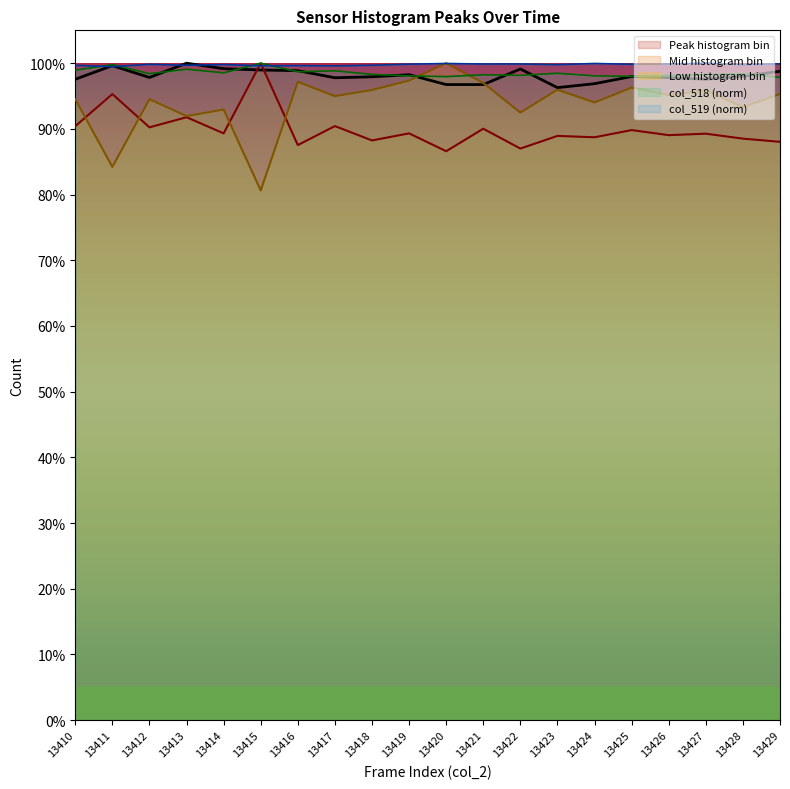

What is the sum of all col_518 values?

1970.1